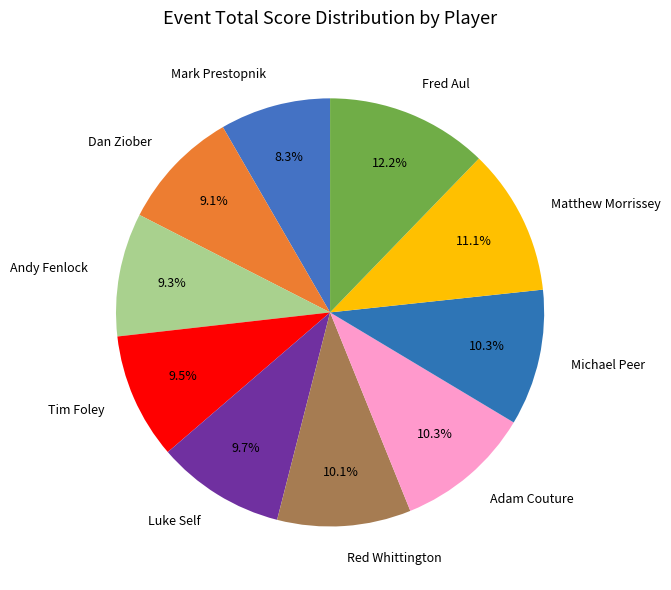

Does Fred Aul represent more than half of the total?

No